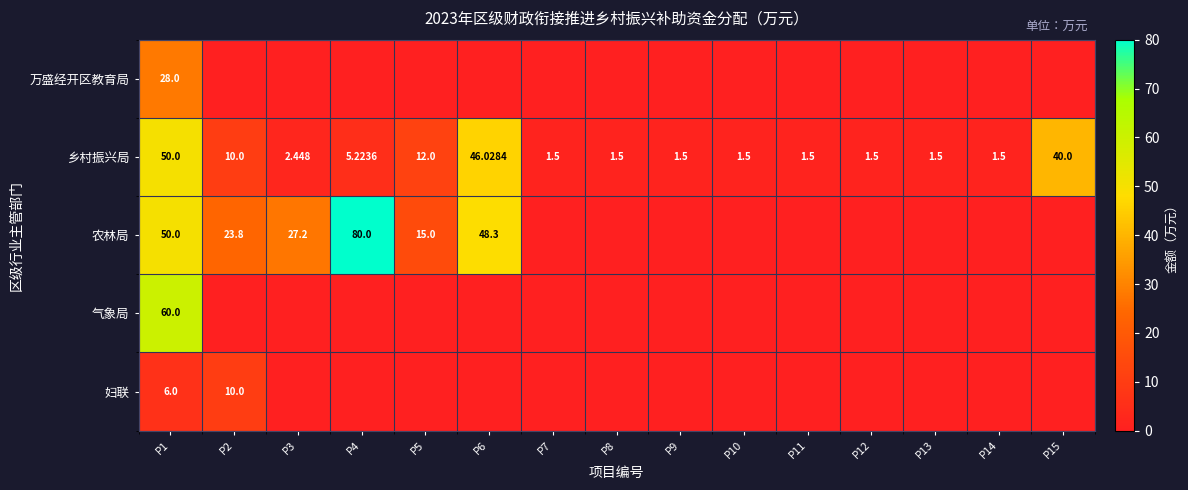

How many values in the 气象局 series exceed 0?

1